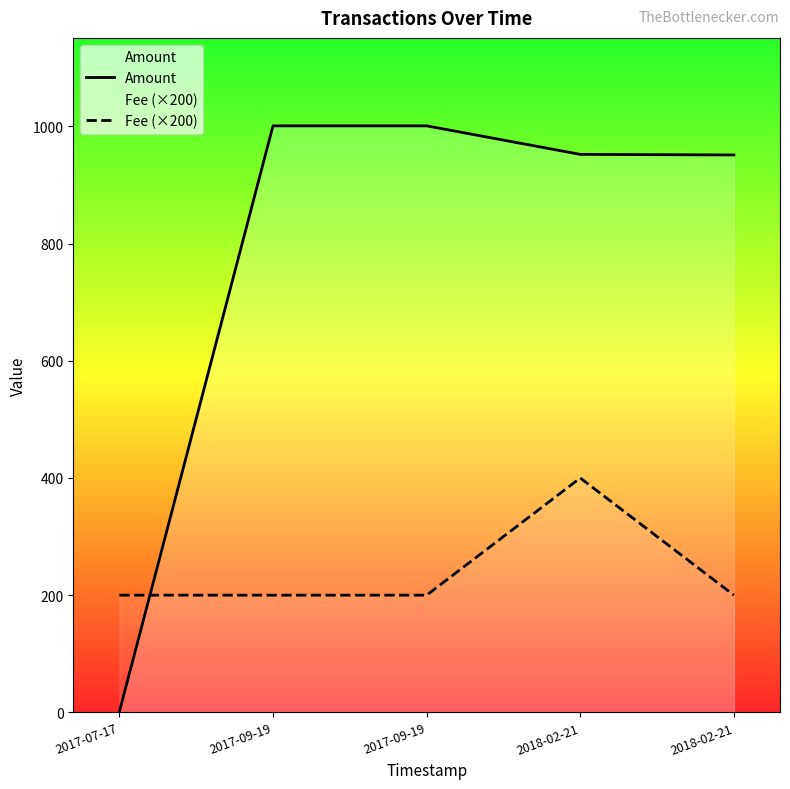

At which category is the sum across all series the highest?

2018-02-21